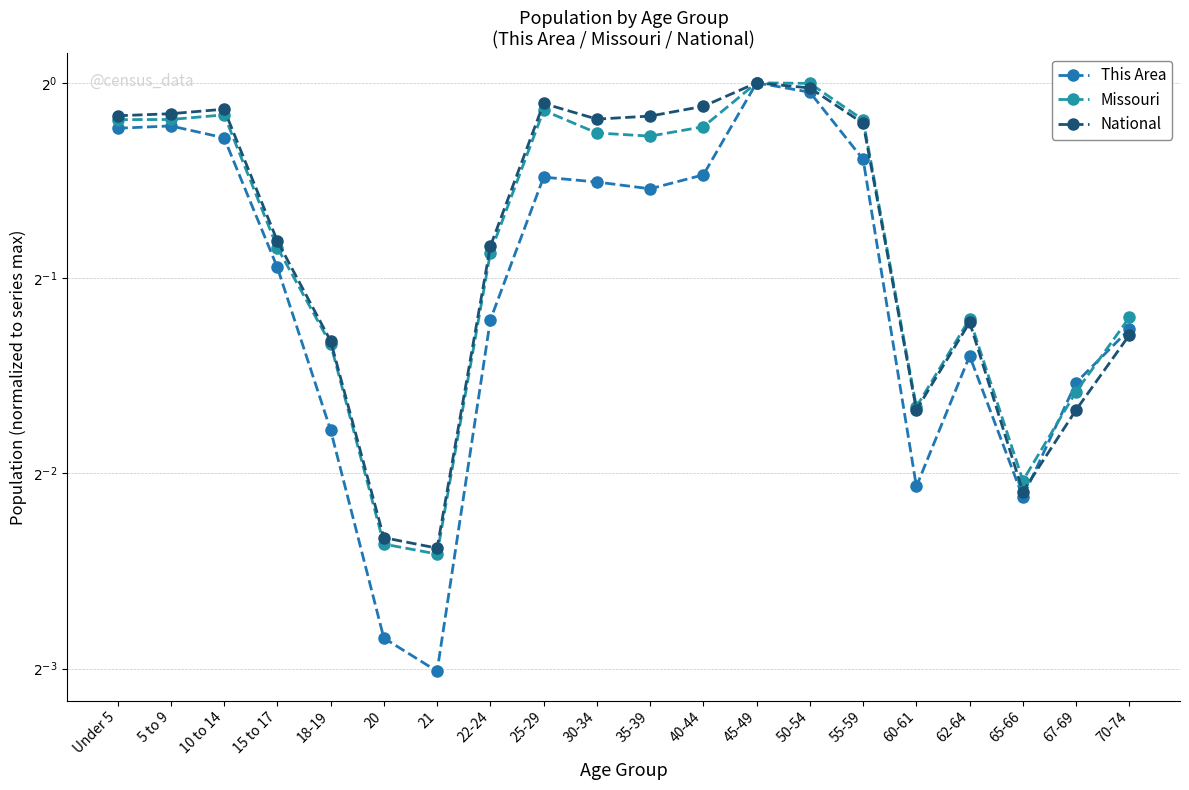

What is the maximum value for Missouri?

1.0